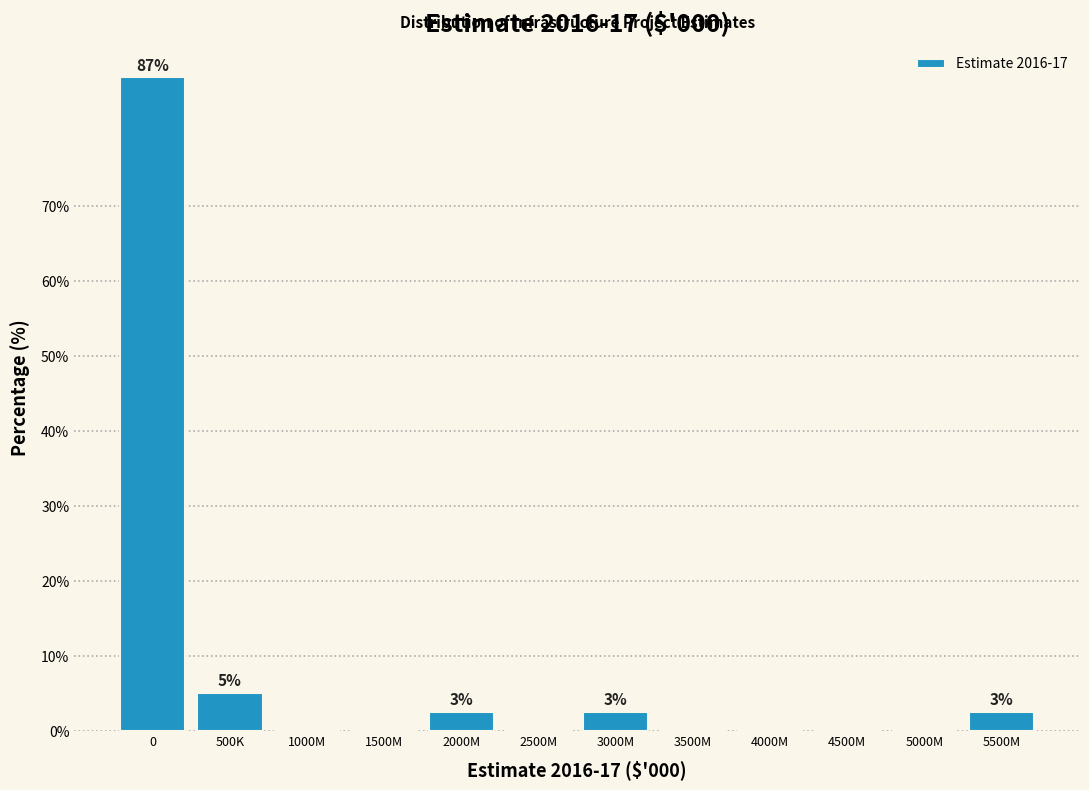

Reading right to left, list all the values displayed in this chart.

5500M=2.6	5000M=0.0	4500M=0.0	4000M=0.0	3500M=0.0	3000M=2.6	2500M=0.0	2000M=2.6	1500M=0.0	1000M=0.0	500K=5.1	0=87.2